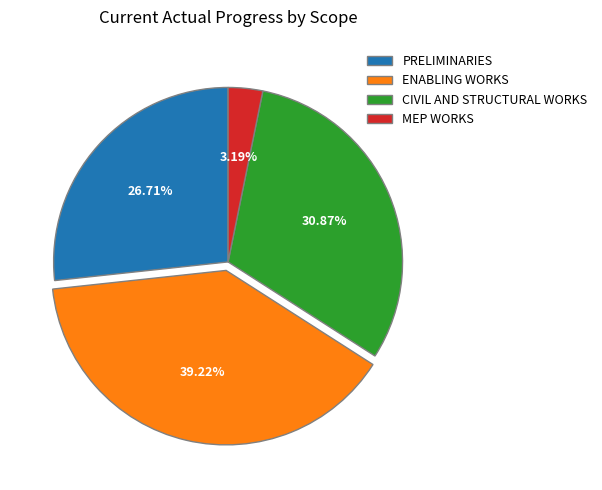

How much of the chart is everything except ENABLING WORKS?

60.8%